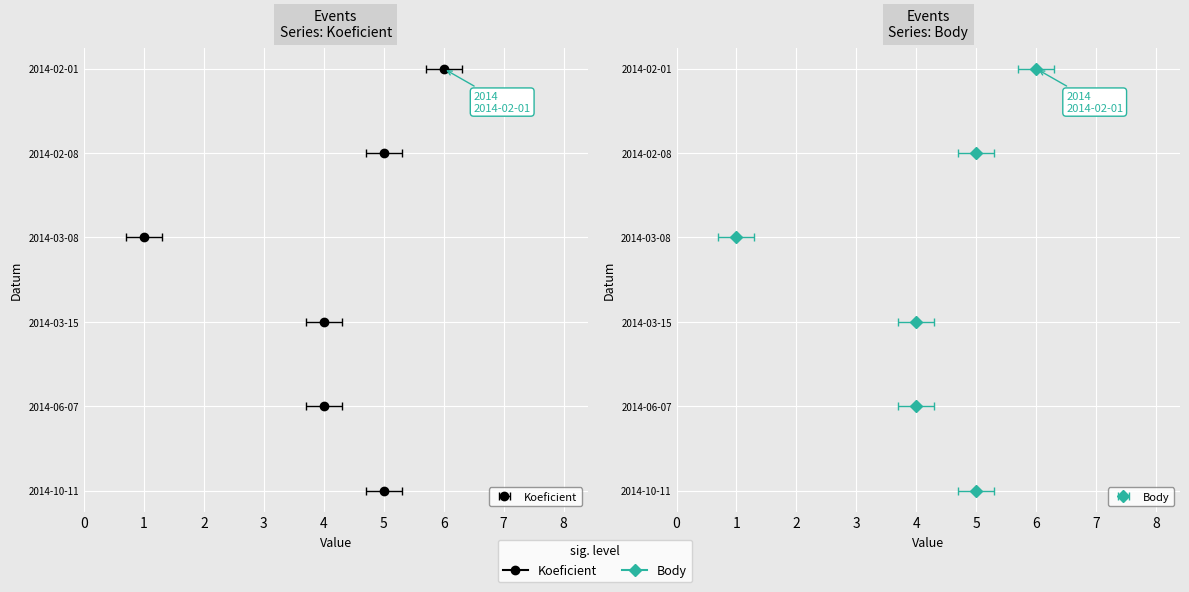

Between 2014-10-11 and 2014-03-15, which is larger?

2014-10-11